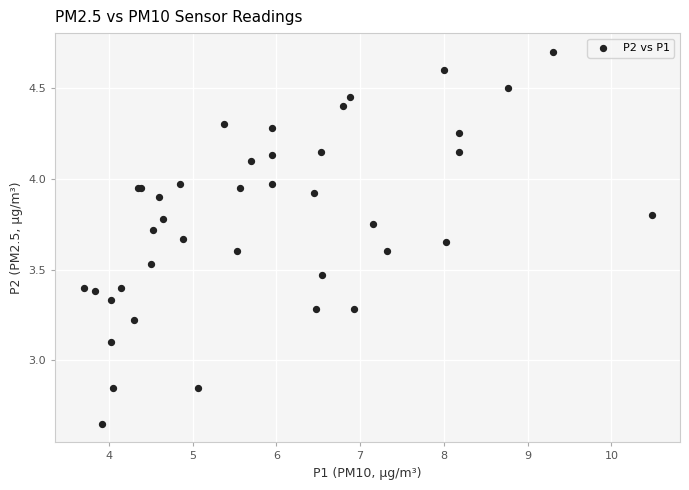

What Y value in the scatter plot is closest to 3?

3.1